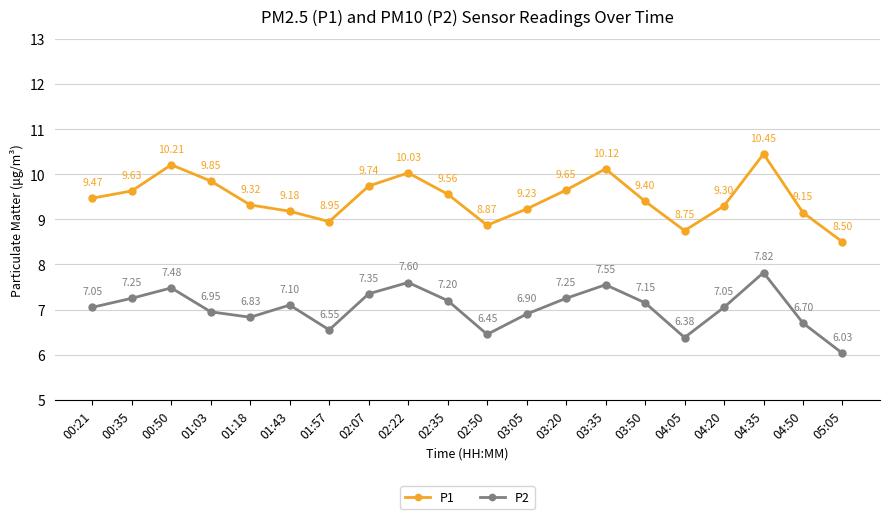

At how many categories does at least one series exceed 7?

20